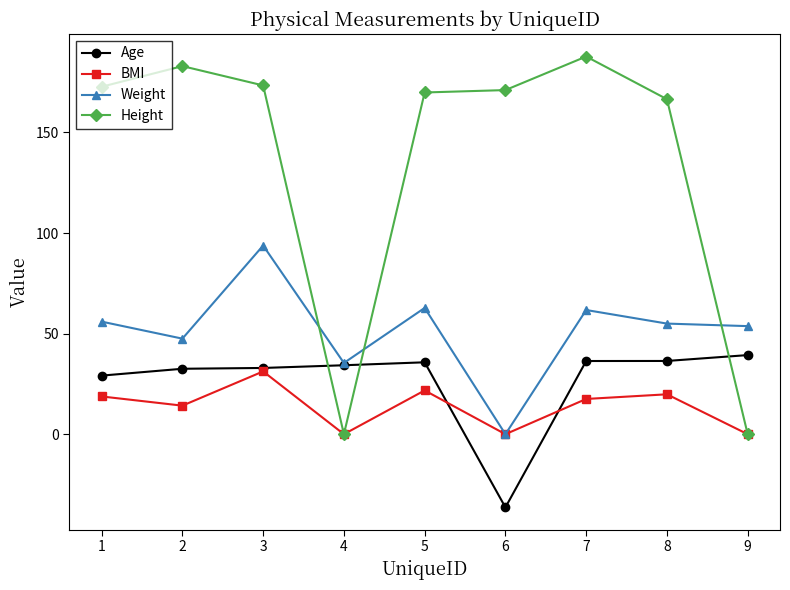

What is the value of the Weight point at the 3rd from the left?

93.8